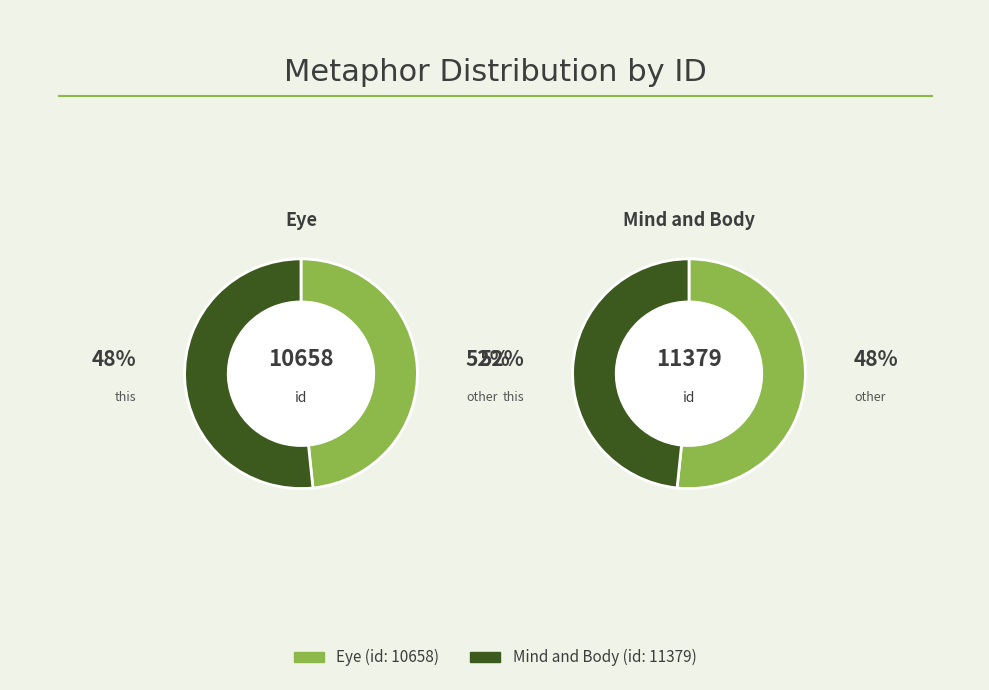

What percentage is the Mind and Body slice, to the nearest percent?

52%